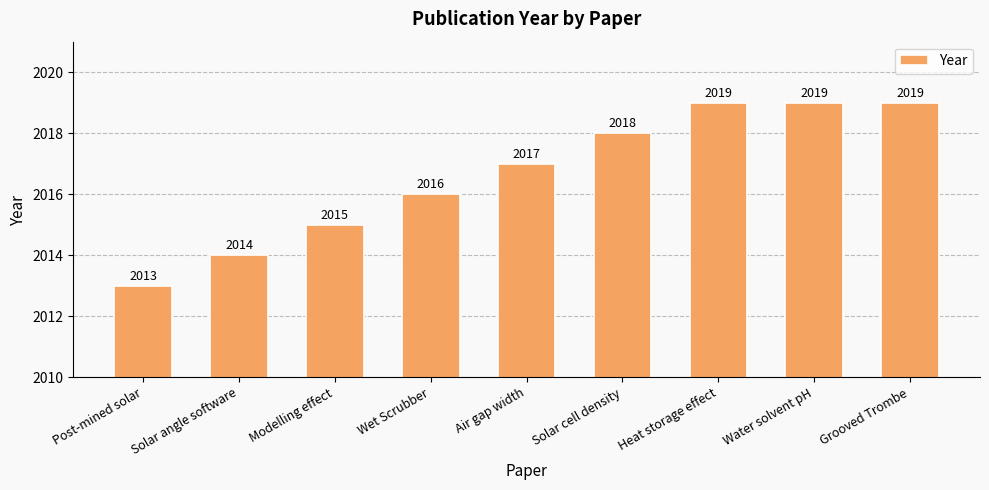

What is the sum of all values?

18150